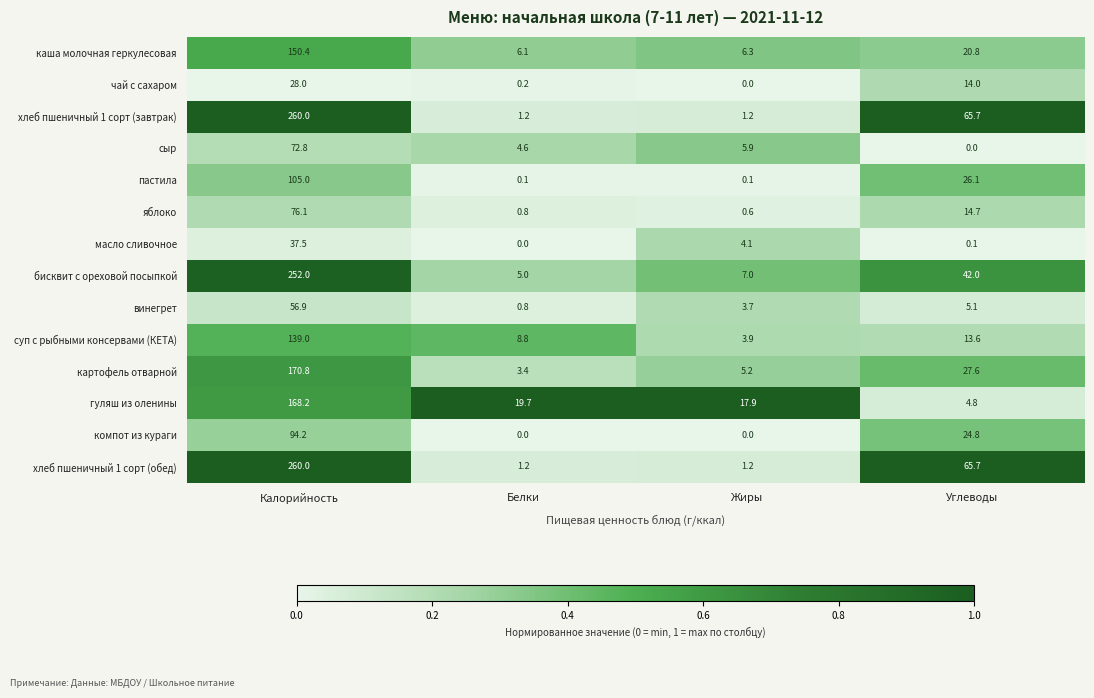

What is the difference between the maximum and minimum values in the суп с рыбными консервами (КЕТА) series?

135.1